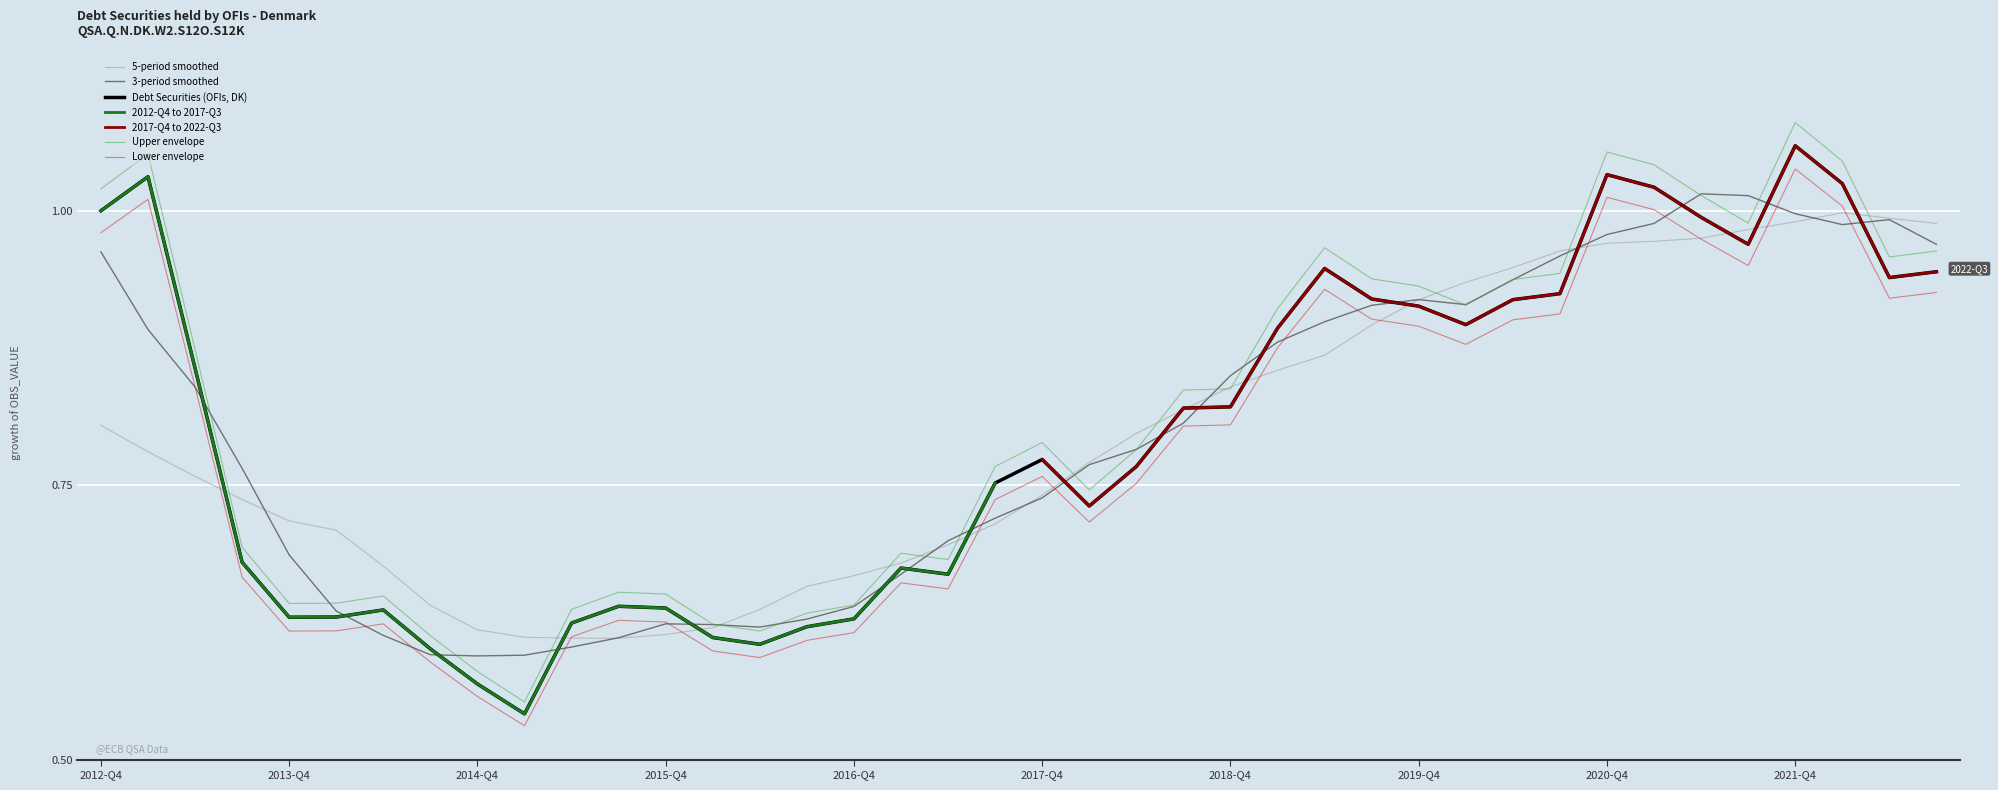

Is it true that the value at 2016-Q2 is 0.8?

False